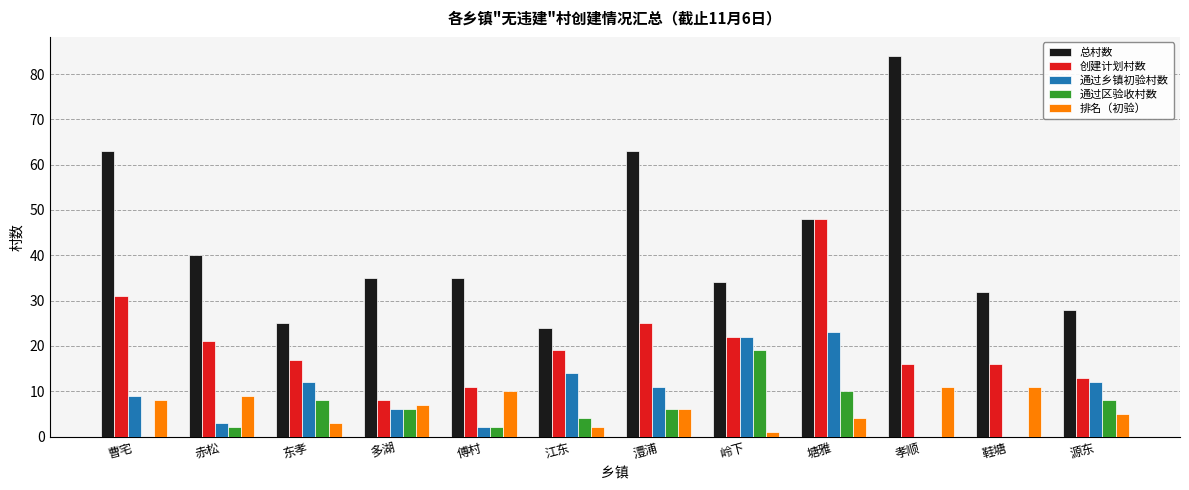

Between 多湖 and 塘雅, which series saw the biggest shift?

创建计划村数